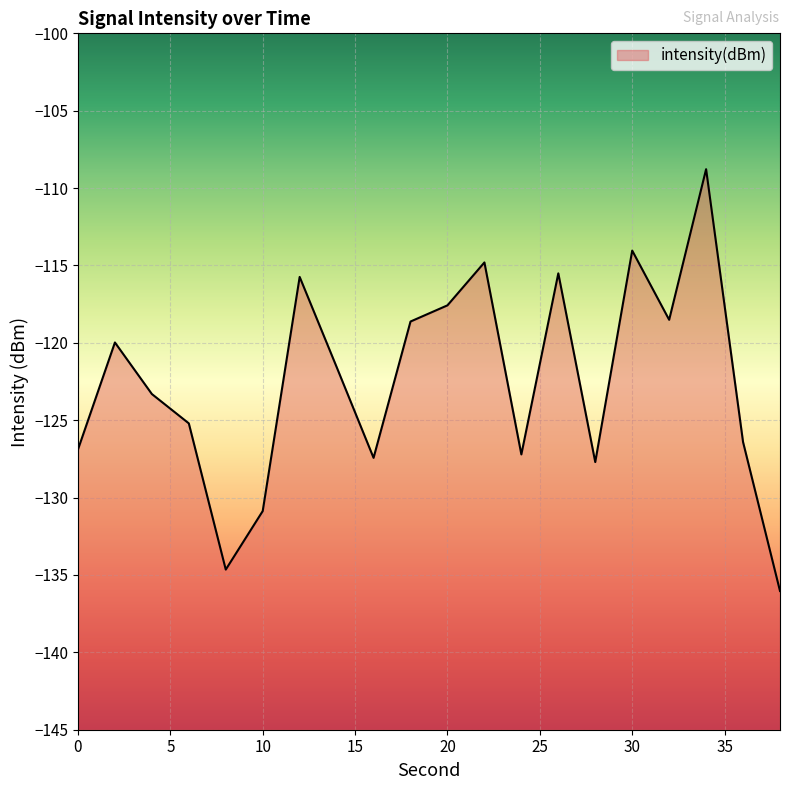

The value at 30 is -114.0. True or false?

True